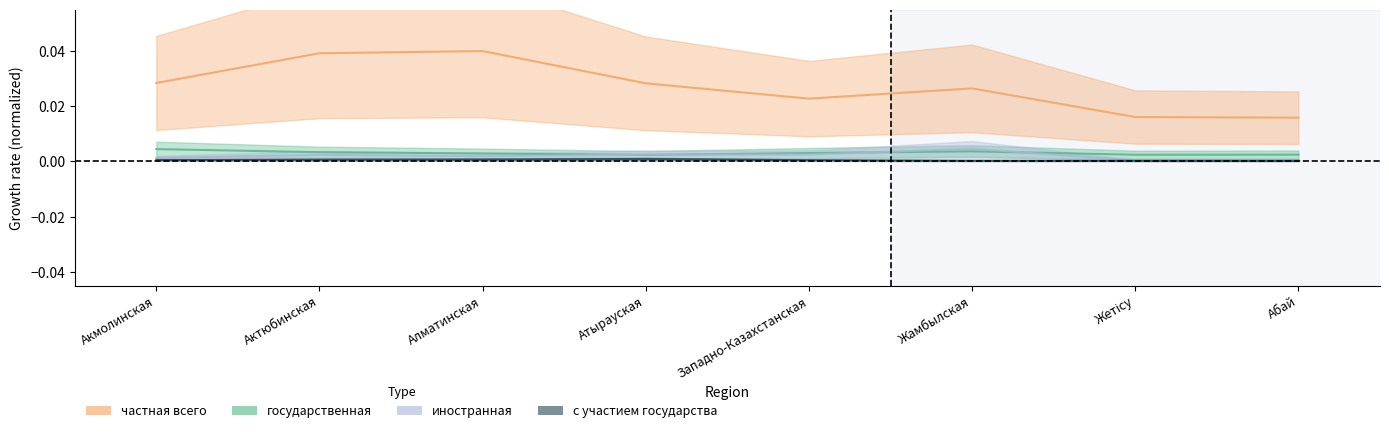

At which category is the sum across all series the highest?

Актюбинская